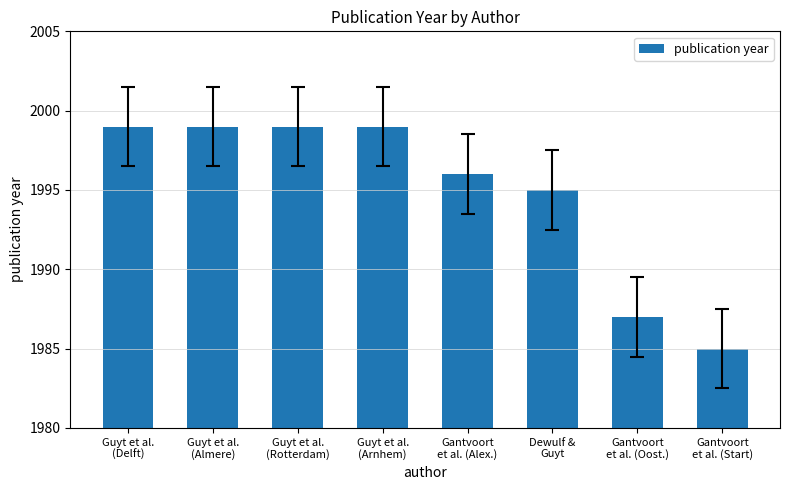

What is the average value?

1995